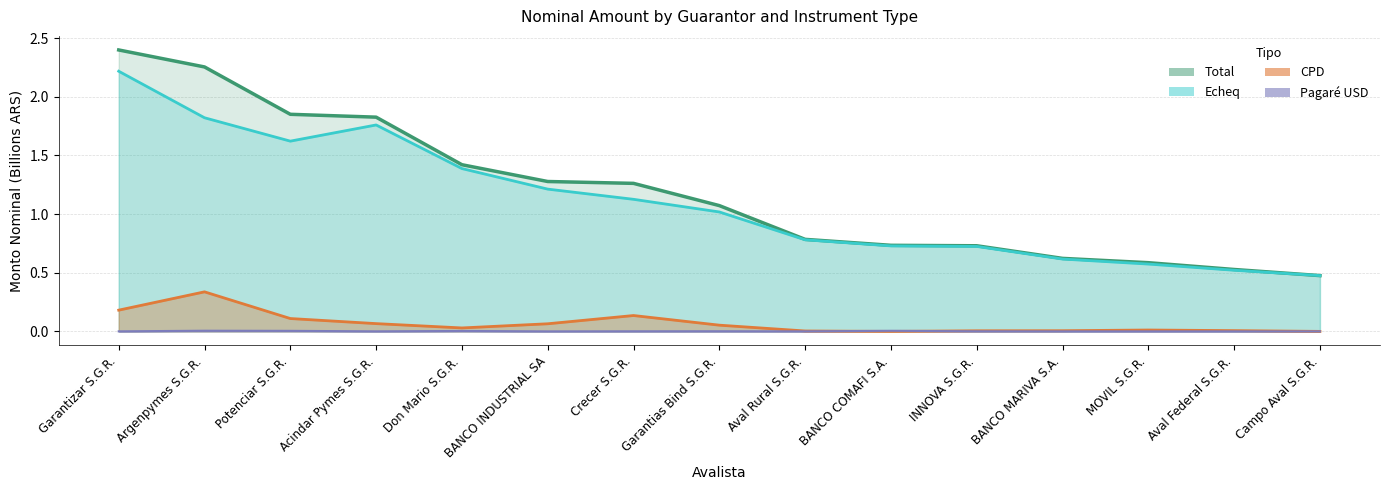

What is the total value across all series at Campo Aval S.G.R.?

1.0